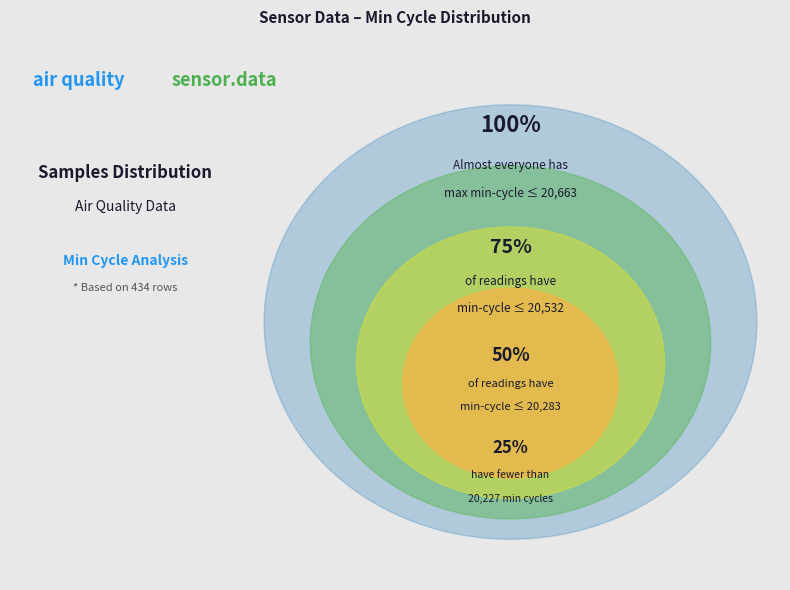

Is 20255 the majority of the pie?

No